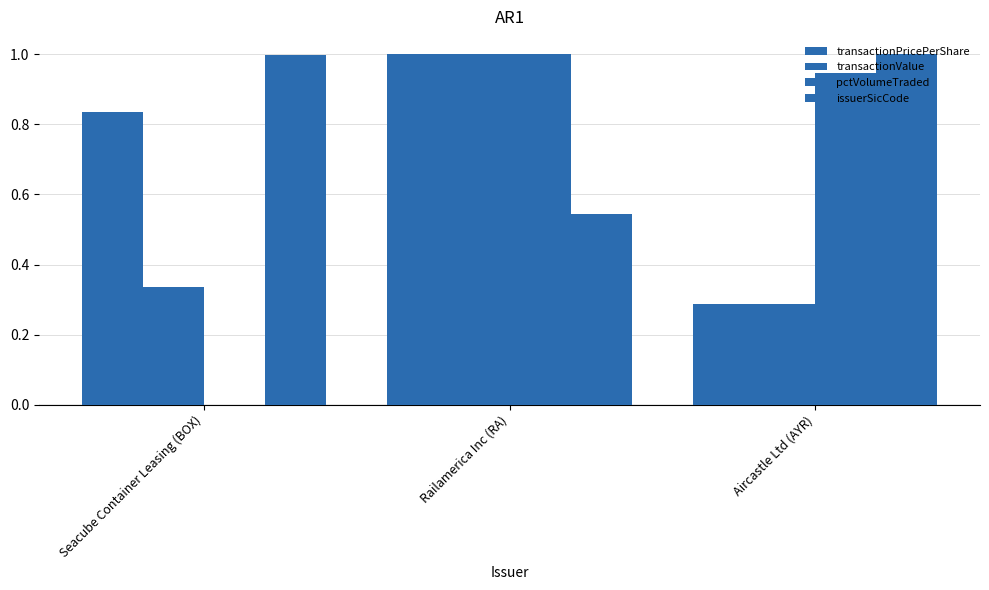

Which series has the largest total across all categories?

issuerSicCode